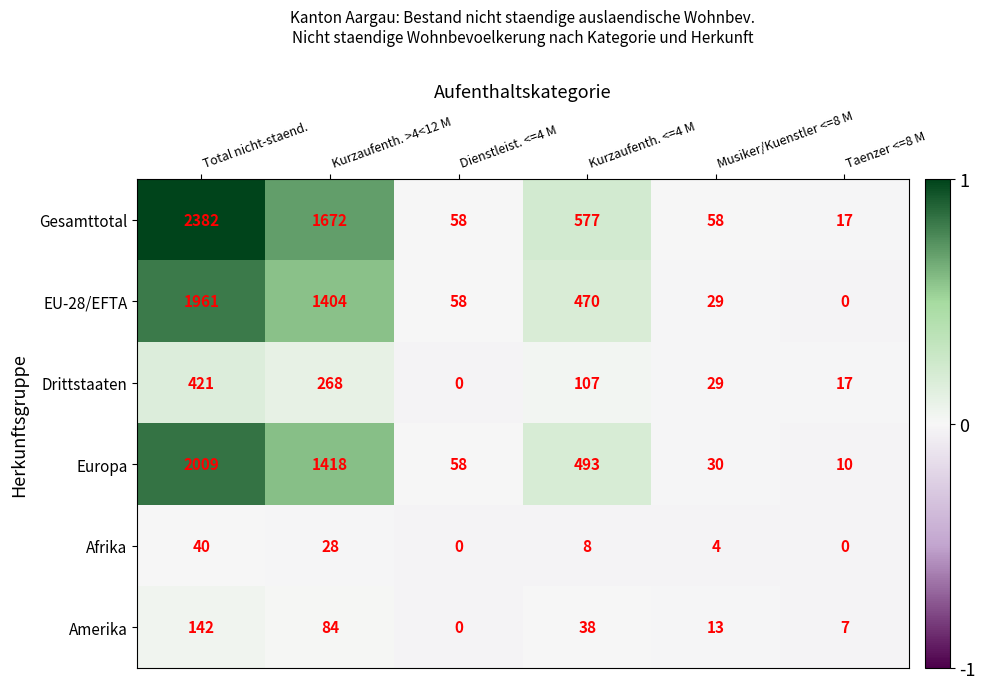

Which category has the highest value in the Afrika series?

Total nicht-staend.